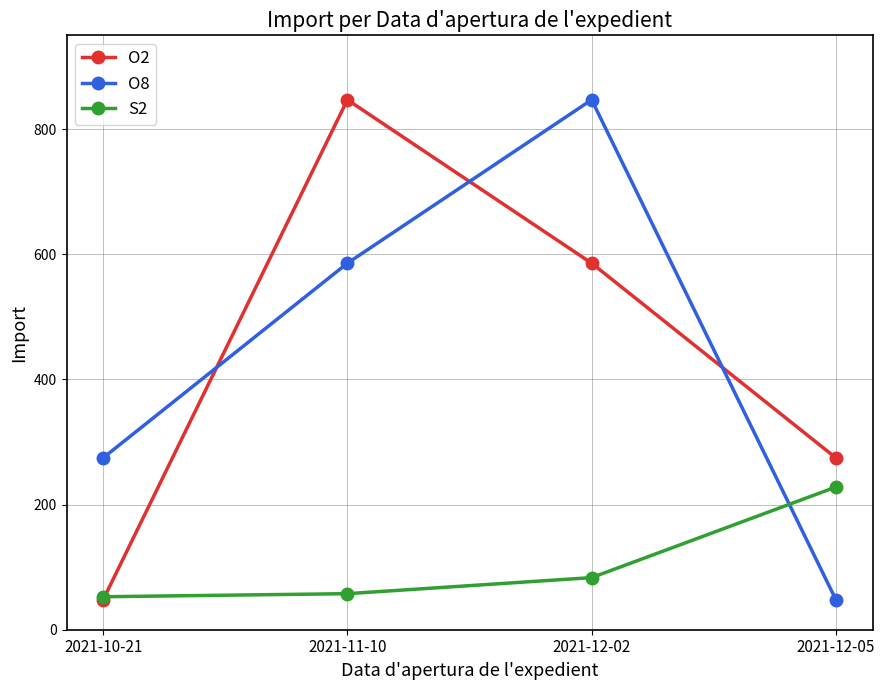

At which label does S2 reach its peak?

2021-12-05